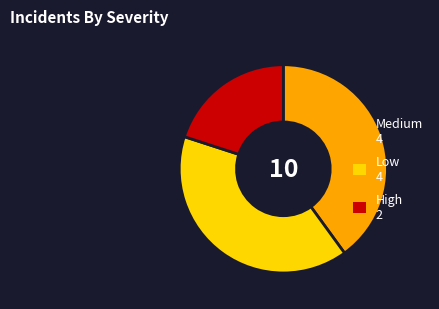

Do Low 4 and High 2 together represent more than half of the pie?

Yes